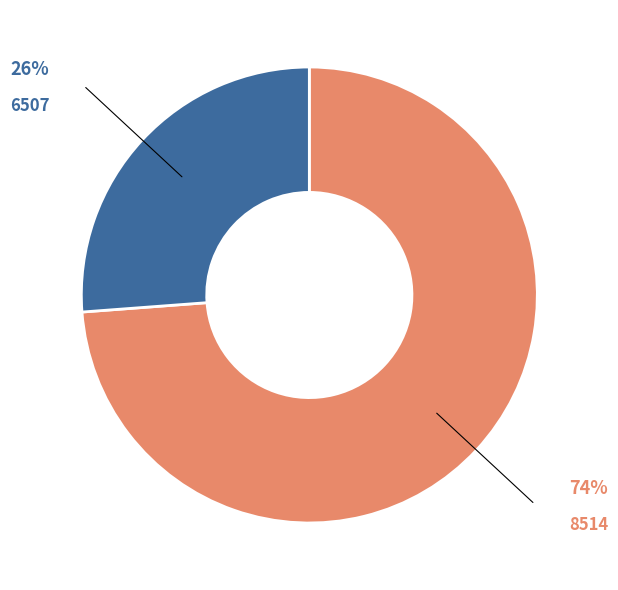

How many segments does this pie chart have?

2